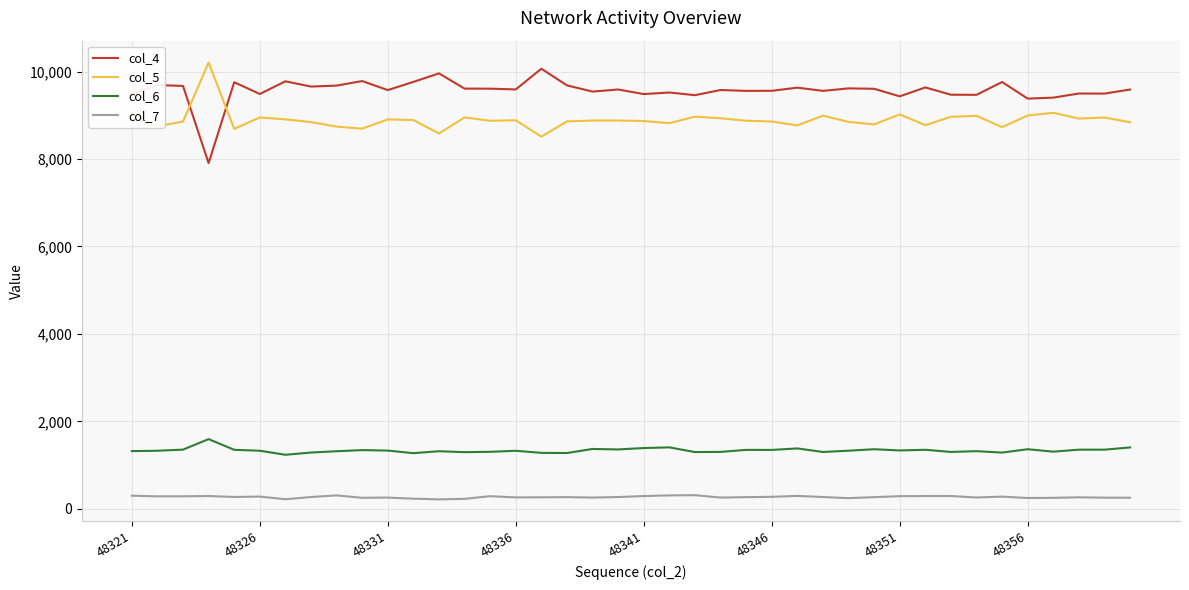

True or false: col_7 and col_5 cross at least once.

False